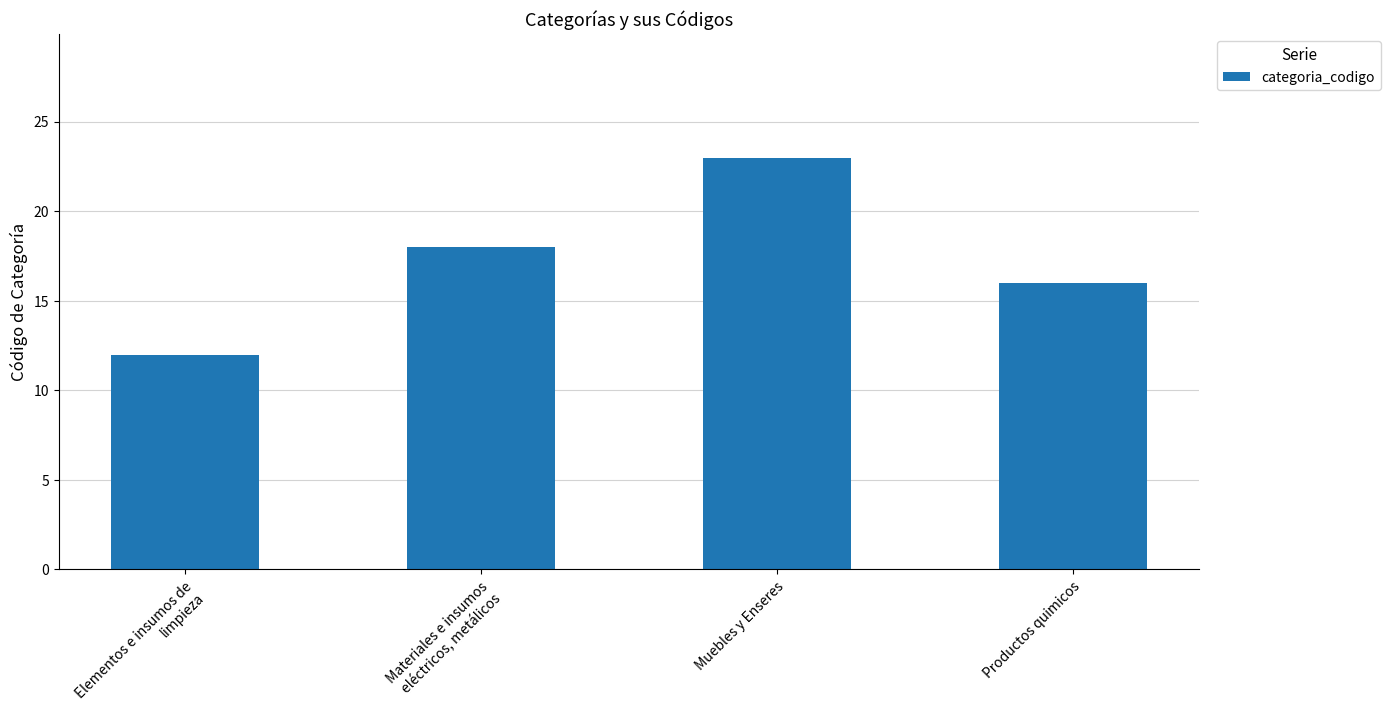

List the labels in order of value, largest first.

Muebles y Enseres, Materiales e insumos eléctricos, metálicos, Productos quimicos, Elementos e insumos de limpieza